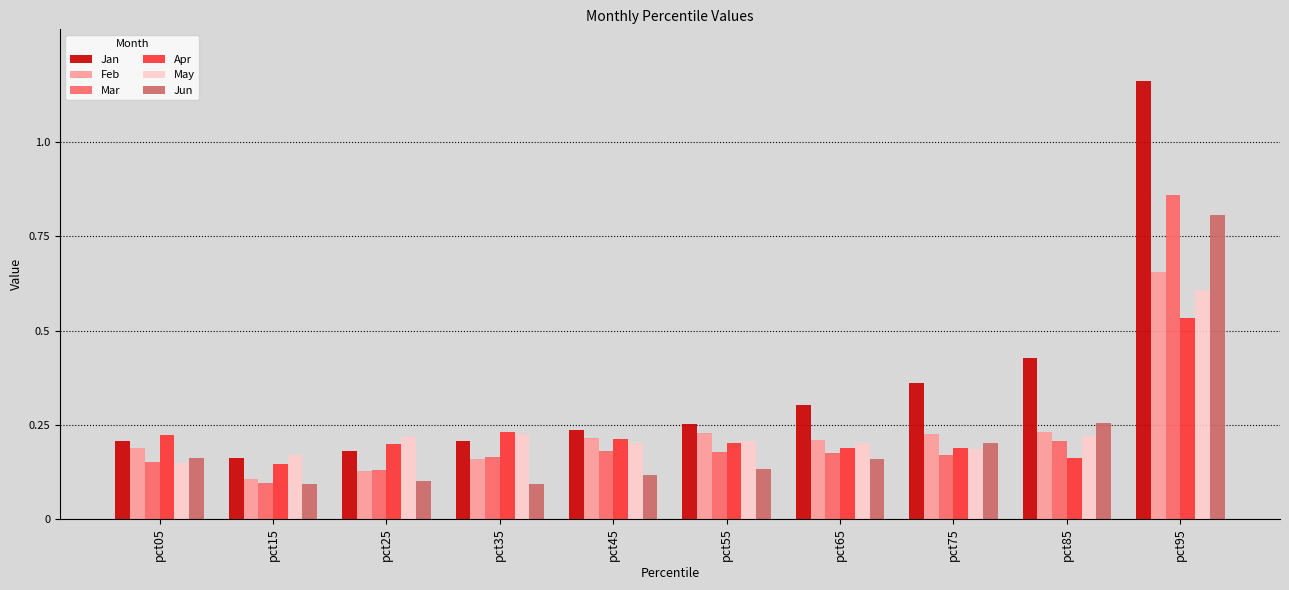

Which series changed the most between pct55 and pct95?

Jan